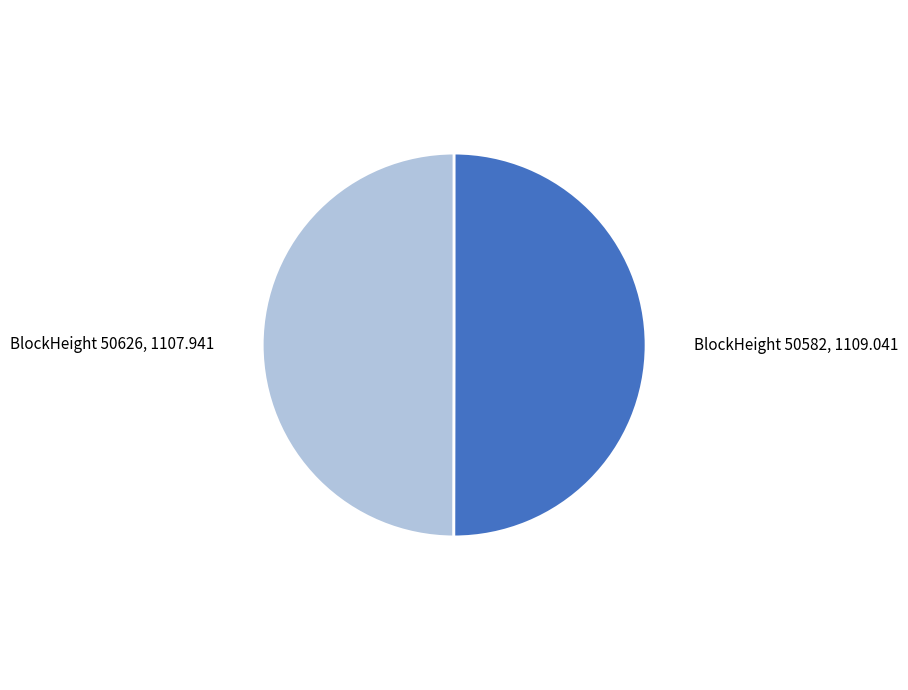

Count the number of slices in the pie.

2